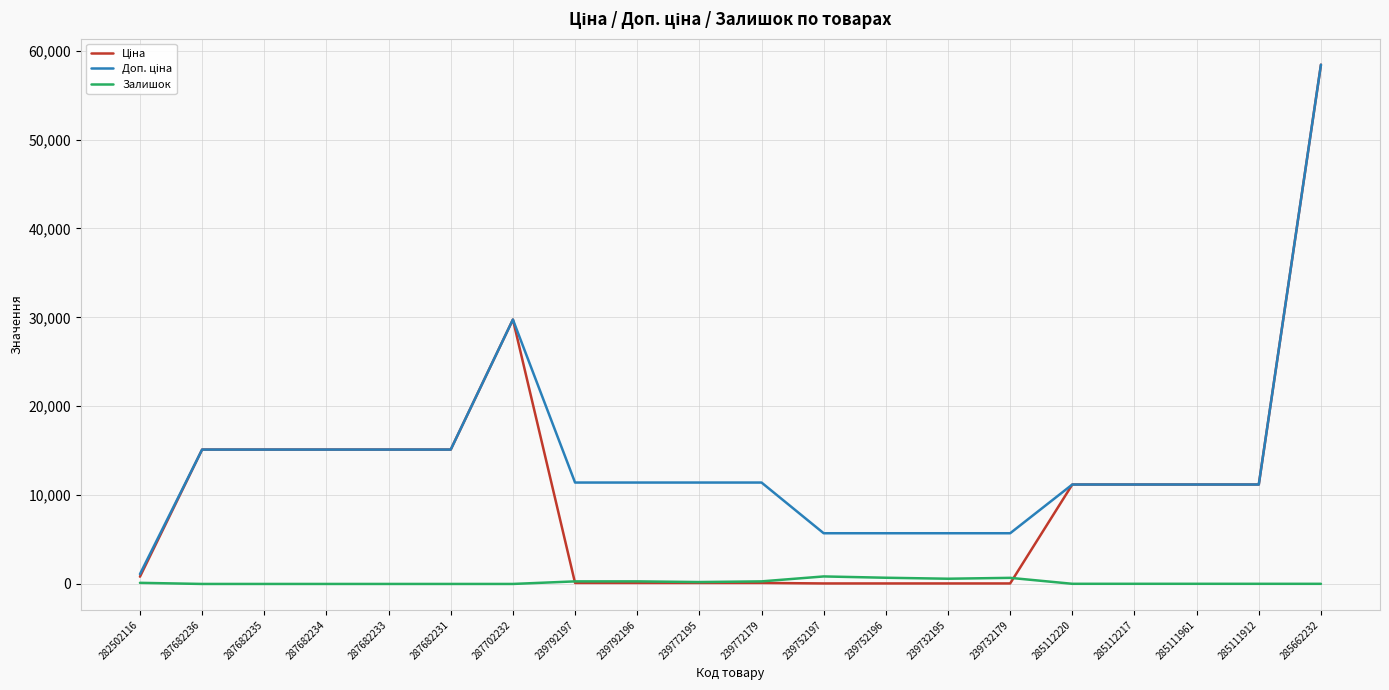

At which category is the sum across all series the highest?

285662232